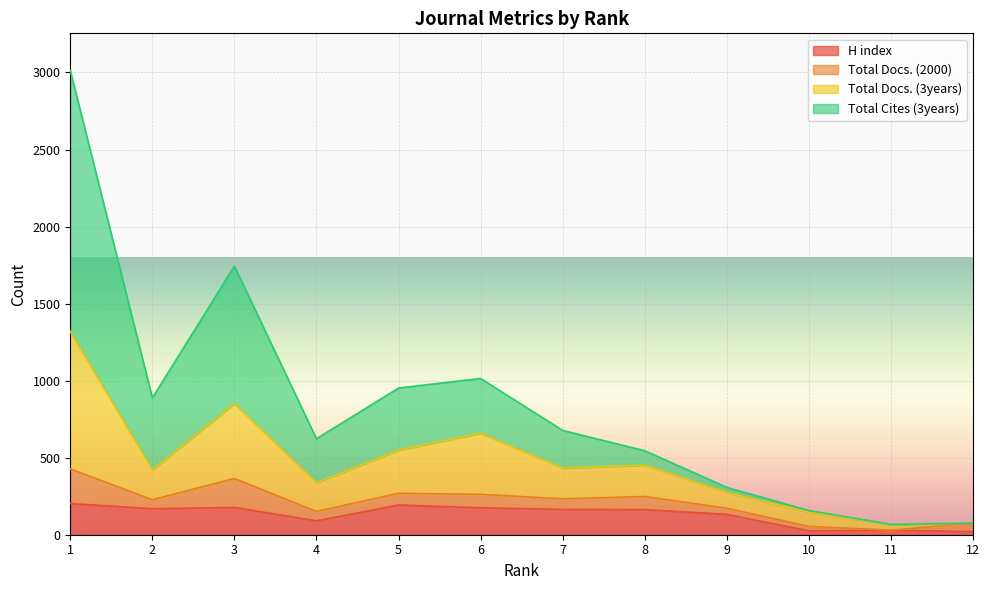

Does the chart display data point markers on the line(s)?

No